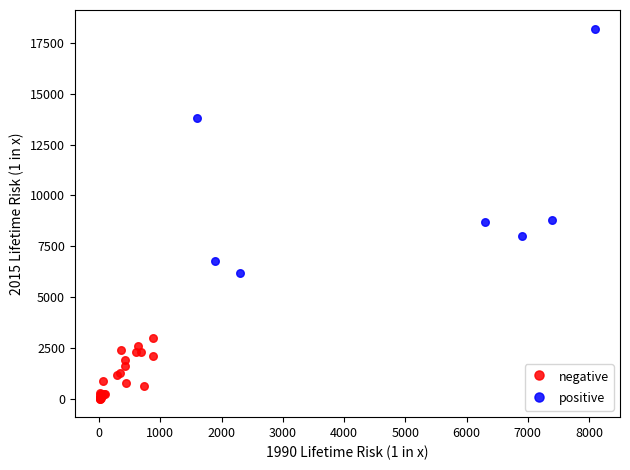

Which series has the largest Y range (max minus min)?

positive